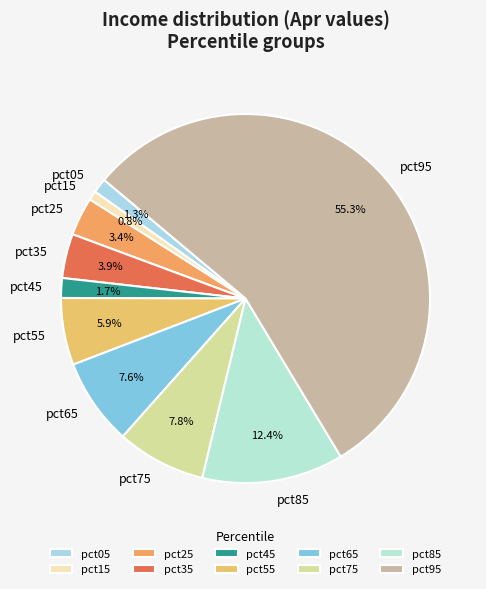

Which slice is the largest?

pct95